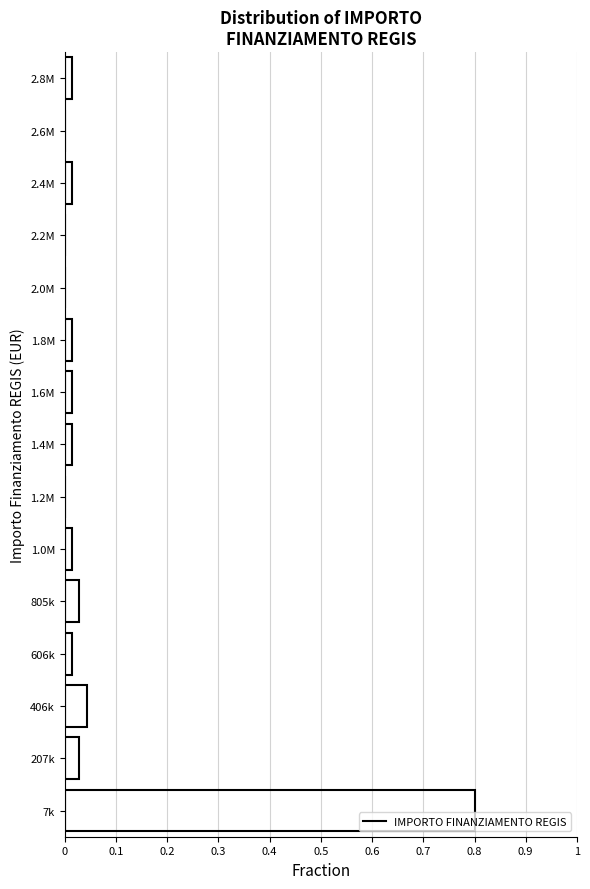

True or false: the data shows 0.0 at 2.4M.

True